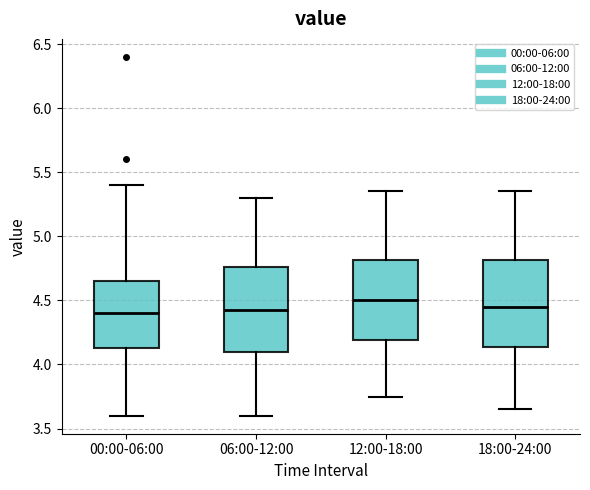

Where is the lower edge of the box for 18:00-24:00 on the y-axis? The values are not printed on the chart, so give them approximately, as read against the axis.

4.15